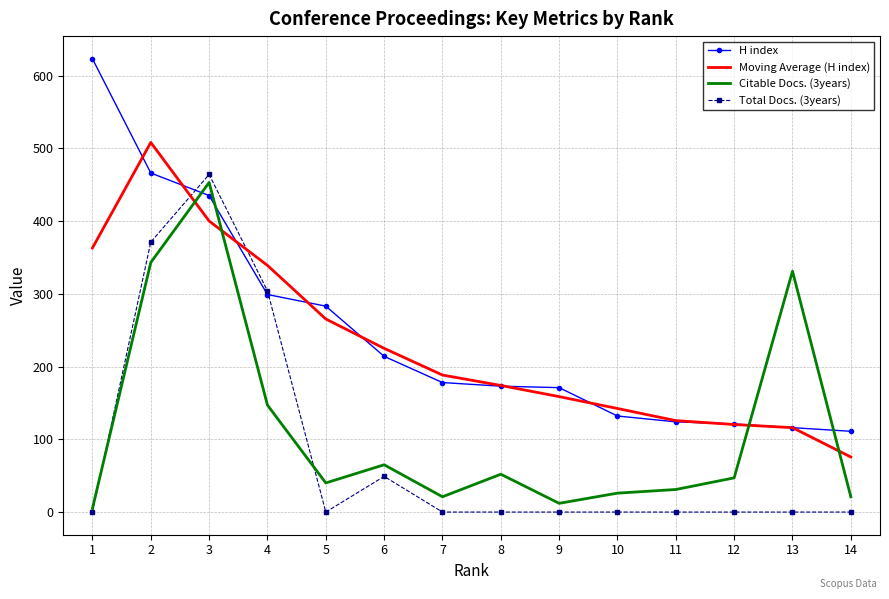

After their last crossing, which series has the higher values: H index or Citable Docs. (3years)?

H index